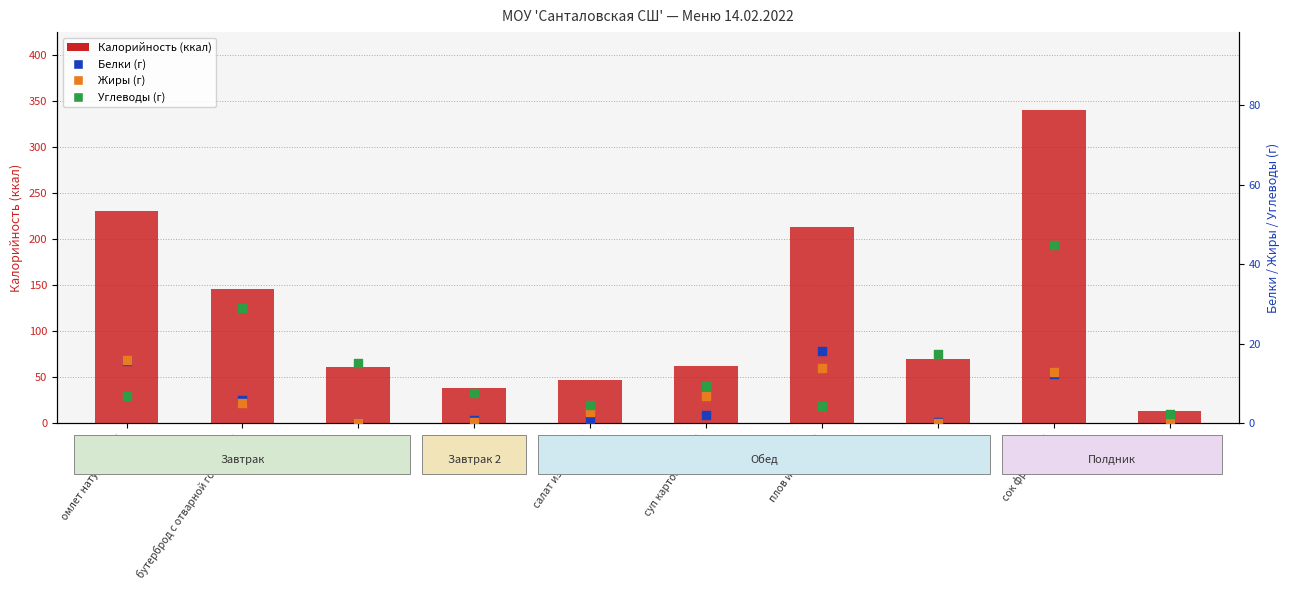

At how many categories does at least one series exceed 302?

1